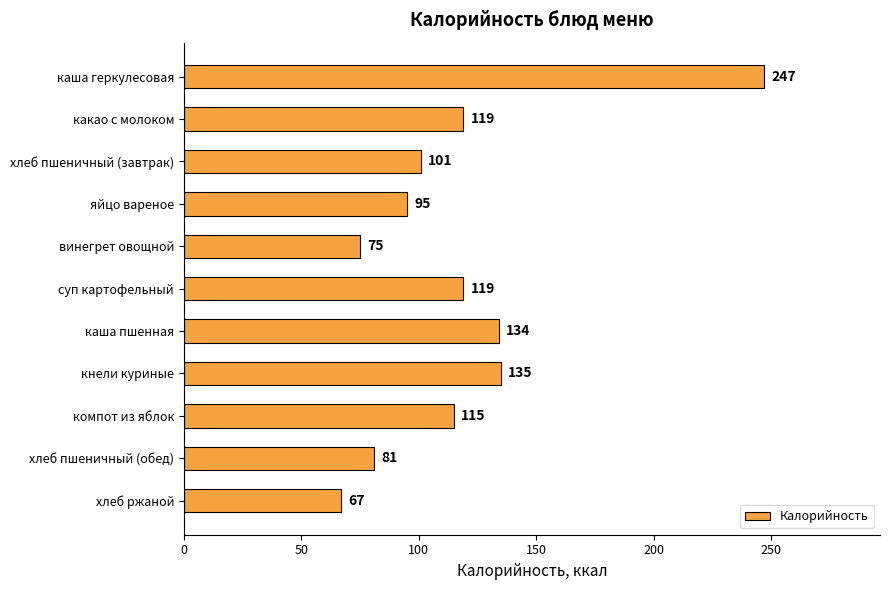

What is the minimum value shown in the chart?

67